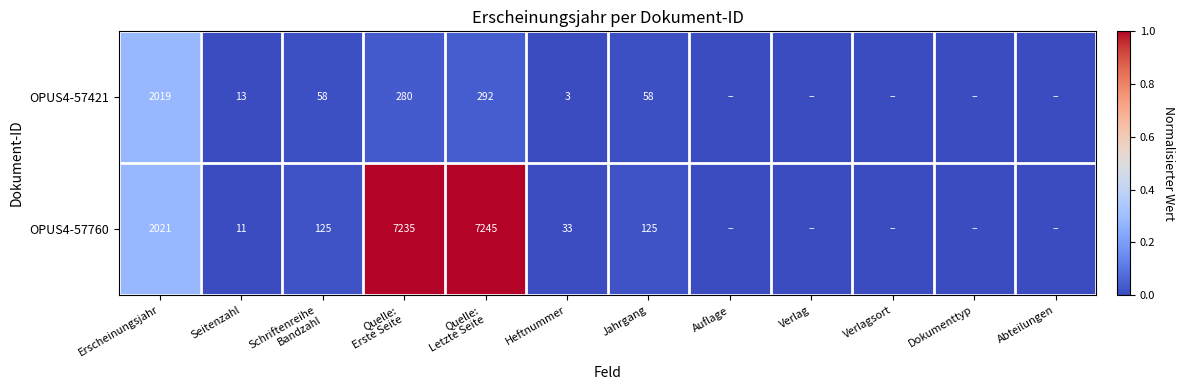

At Erscheinungsjahr, list the series in order from largest to smallest.

OPUS4-57760, OPUS4-57421